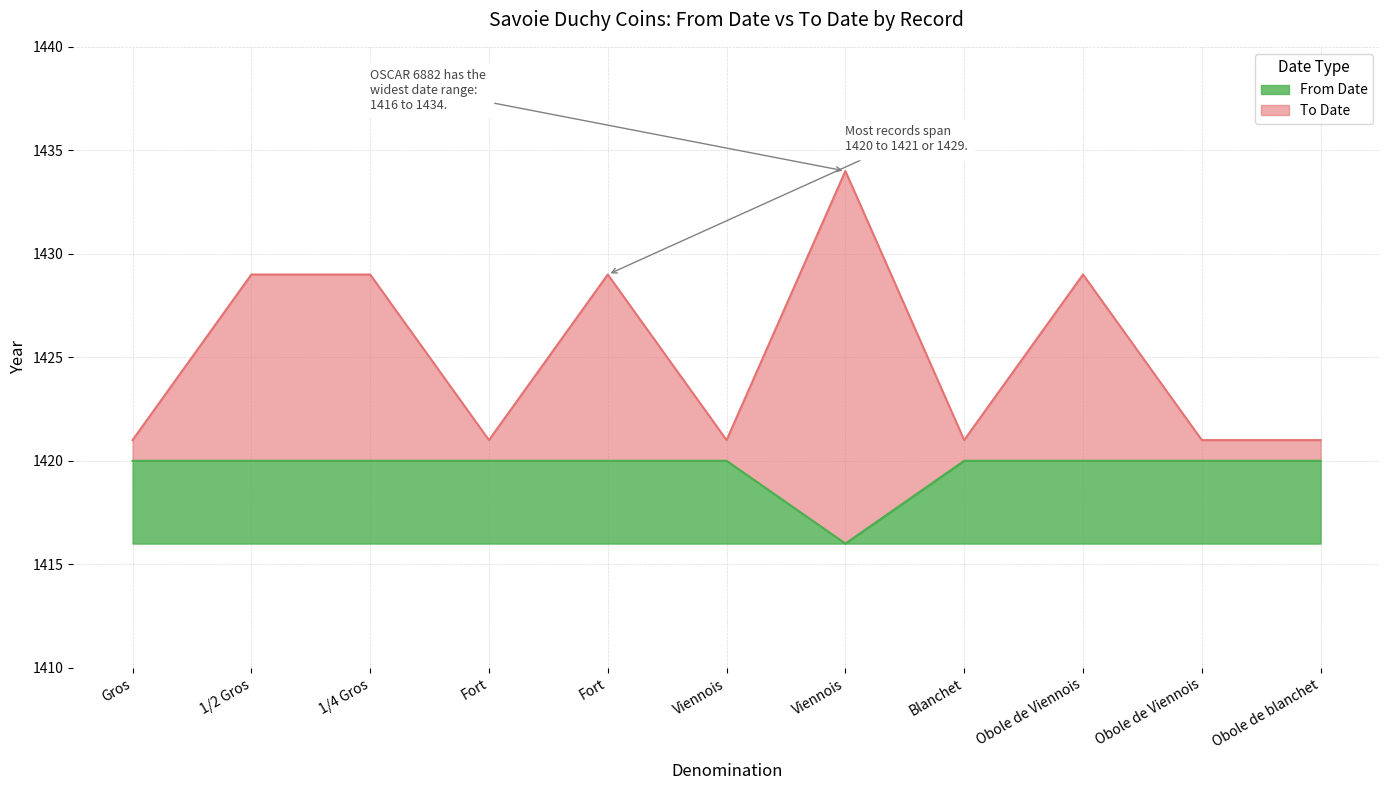

True or false: To Date and From Date intersect in this chart.

False